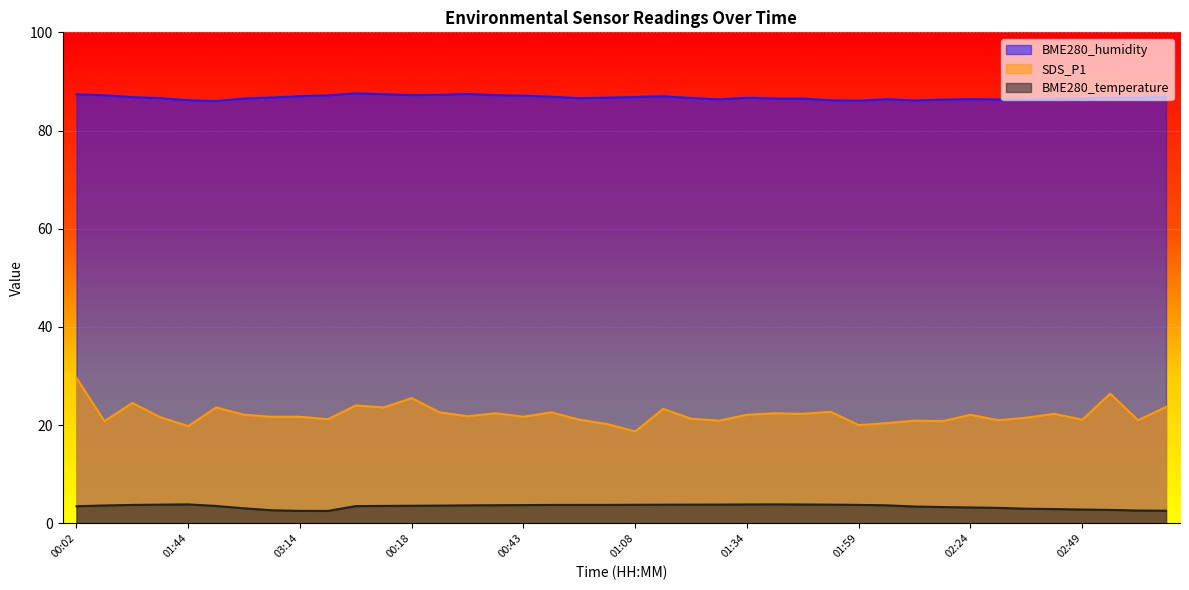

True or false: SDS_P1 and BME280_humidity cross at least once.

False